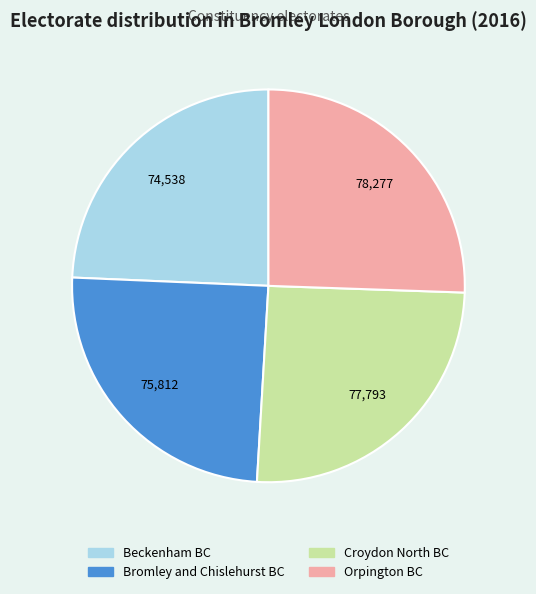

Combined, do Bromley and Chislehurst BC and Beckenham BC account for over 50%?

No